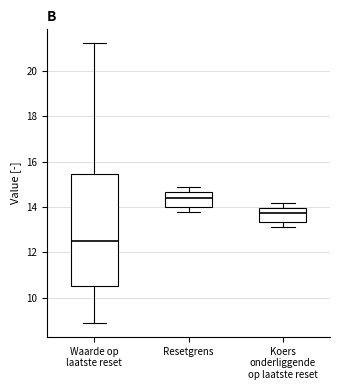

Reading left to right, read every box against the y-axis: the position of its median line, the range the box covers, and the ends of its whiskers. The values are not printed on the chart, so give them approximately, as read against the axis.

Waarde op laatste reset: median 12.4, box 10.6 to 15.4, whiskers 8.8 to 21.2
Resetgrens: median 14.4, box 14.0 to 14.6, whiskers 13.8 to 14.8
Koers onderliggende op laatste reset: median 13.8, box 13.4 to 14.0, whiskers 13.2 to 14.2